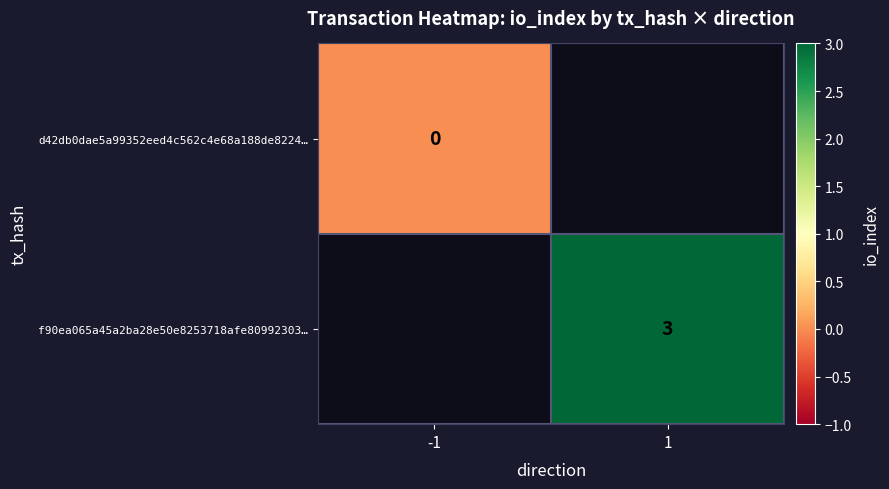

Is it true that f90ea065a45a2ba28e50e8253718afe80992303… equals 3 at 1?

True